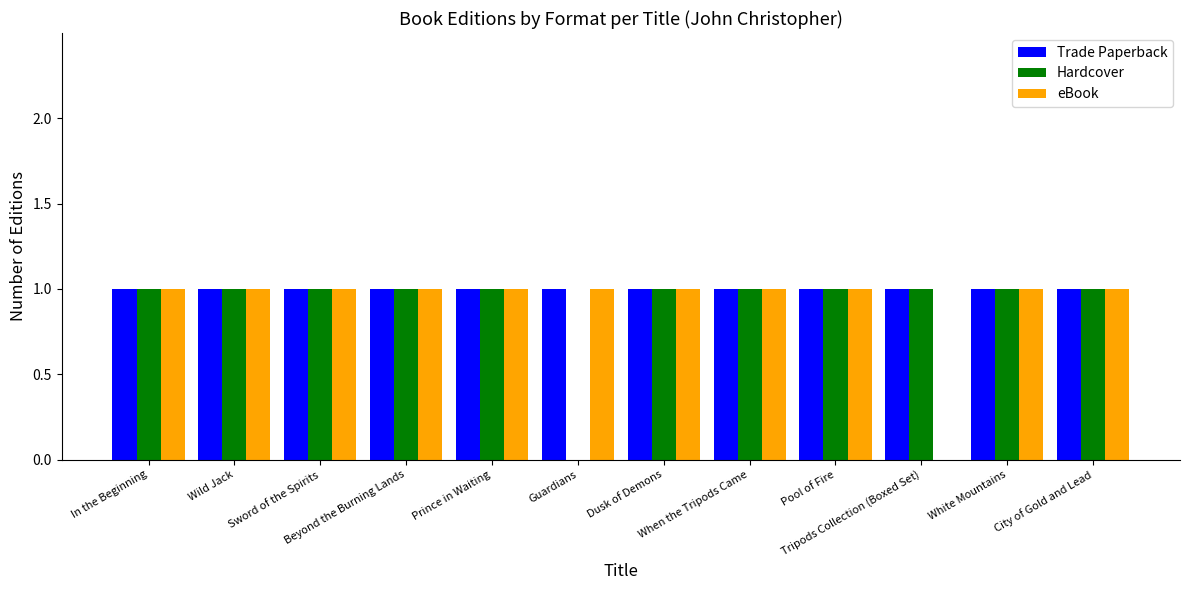

What is the sum of all Trade Paperback values?

12